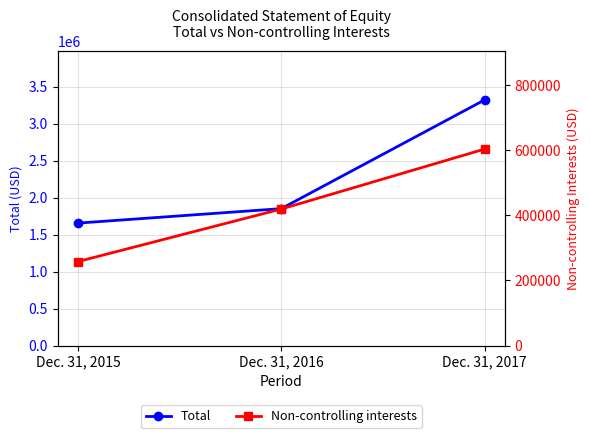

How many categories are shown in the chart?

3